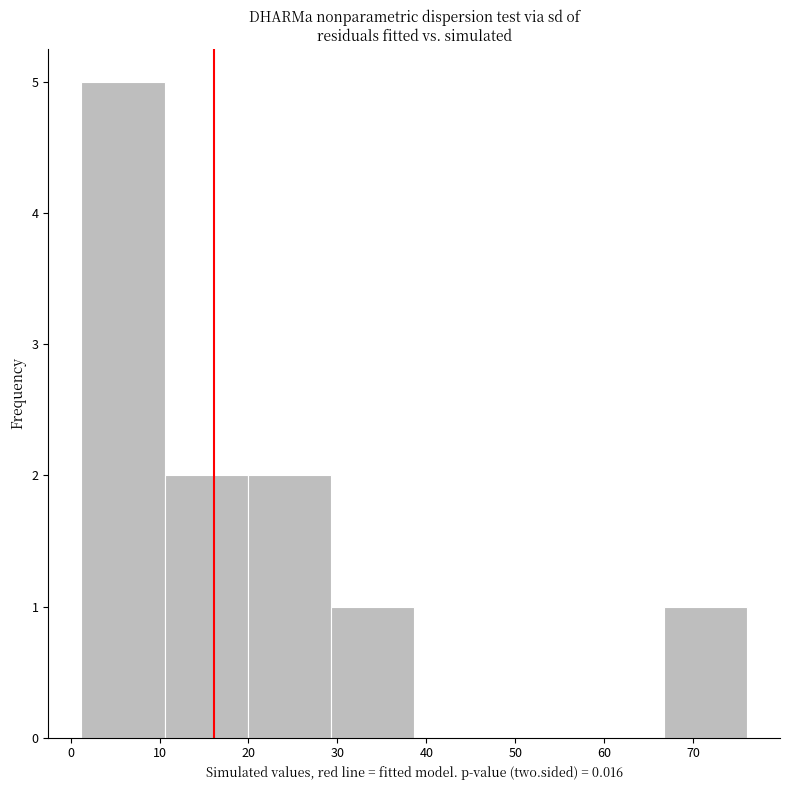

How tall is the bar that spans 29 to 39 on the x-axis? Neither the bar edges nor the heights are printed on the chart, so give them approximately, as read against the axes.

1